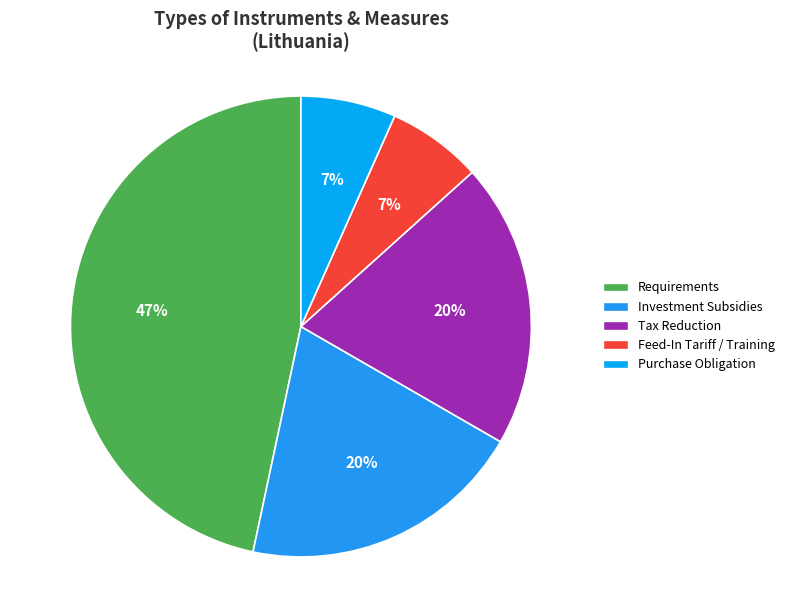

Which slice is the largest?

Requirements